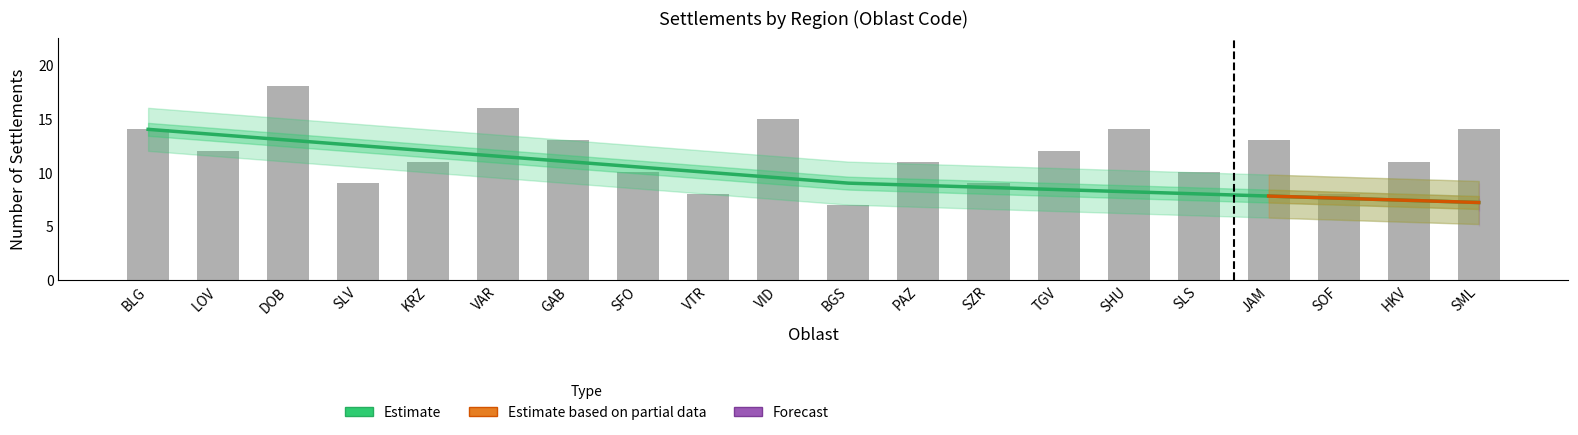

The chart shows a value of 7 at BGS. True or false?

True